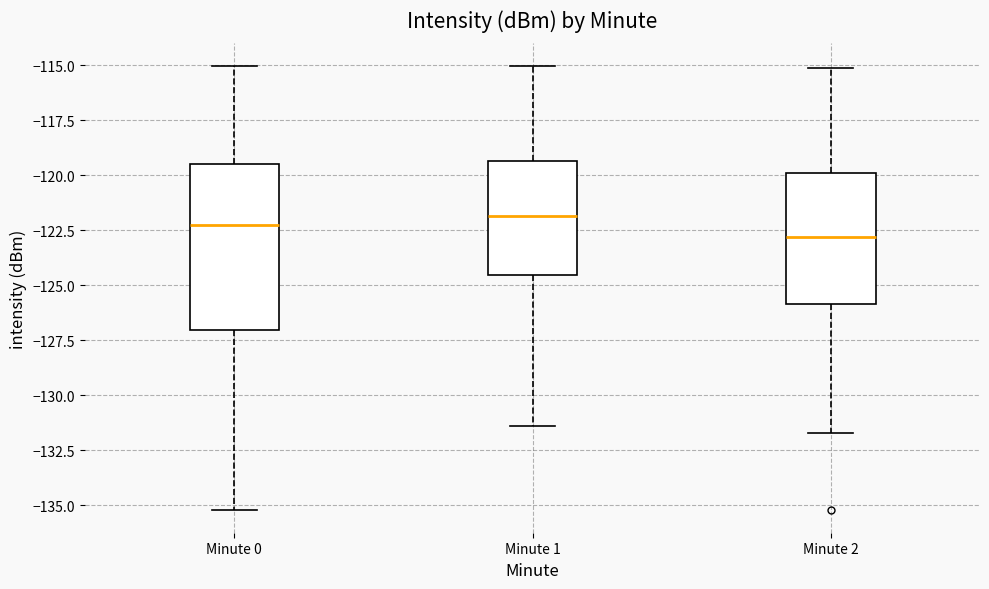

Reading left to right, transcribe this box plot: for each box, give where its median line is, the range the box spans, and where its two whiskers end, as read against the y-axis. The values are not printed on the chart, so give them approximately, as read against the axis.

Minute 0: median -122.5, box -127.0 to -119.5, whiskers -135.0 to -115.0
Minute 1: median -122.0, box -124.5 to -119.5, whiskers -131.5 to -115.0
Minute 2: median -123.0, box -126.0 to -120.0, whiskers -131.5 to -115.0